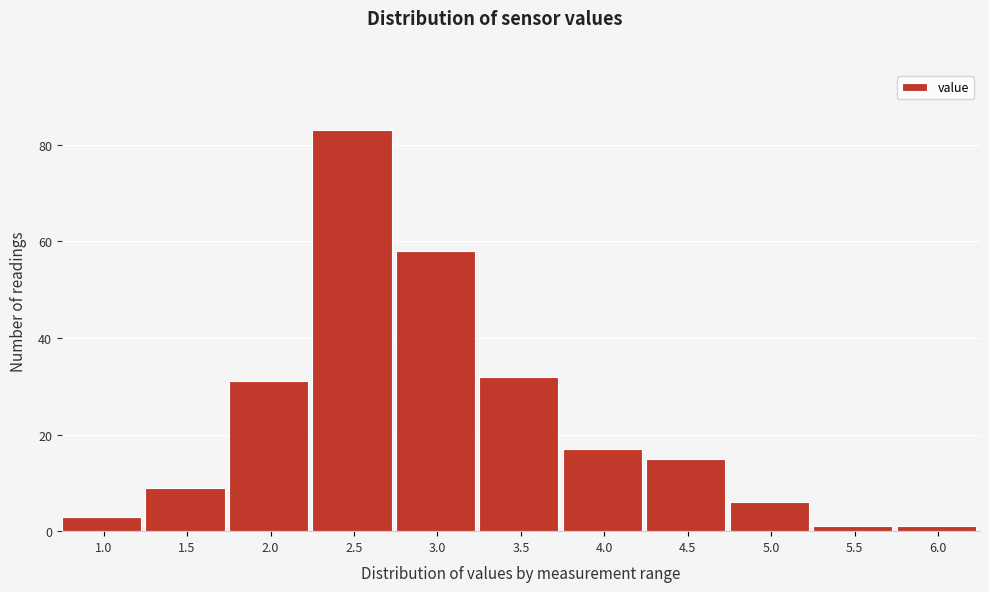

Reading left to right, what are all the values shown in this chart?

3	9	31	83	58	32	17	15	6	1	1